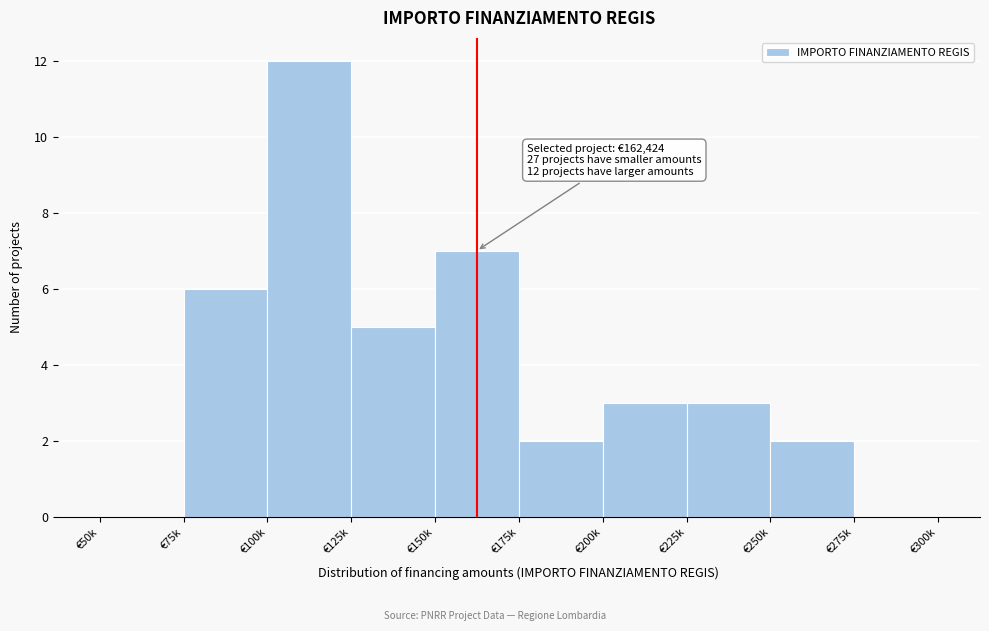

Reading left to right, list all the values displayed in this chart.

€50k=0	€75k=6	€100k=12	€125k=5	€150k=7	€175k=2	€200k=3	€225k=3	€250k=2	€275k=0